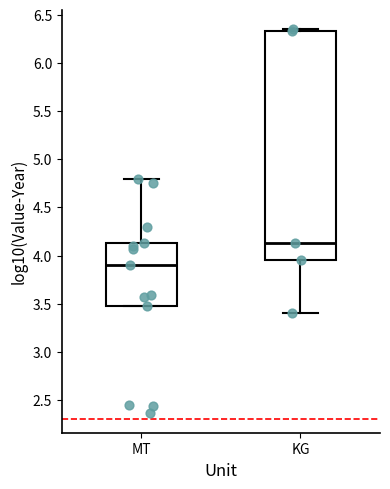

Where is the upper edge of the box for MT on the y-axis? The values are not printed on the chart, so give them approximately, as read against the axis.

4.15